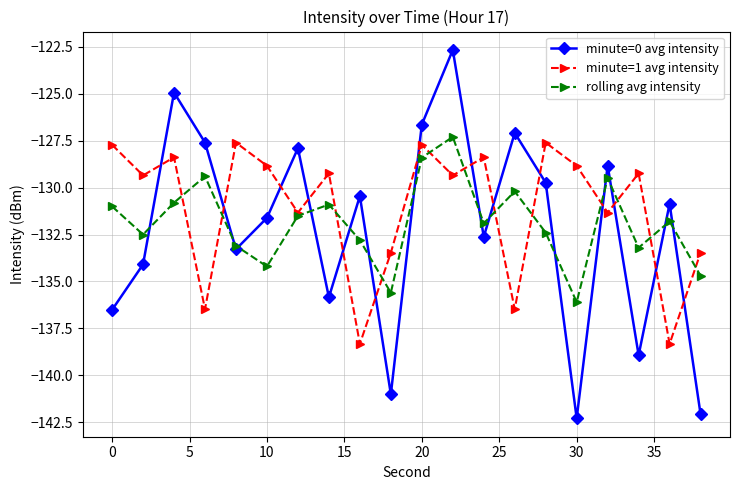

List the series in order of their overall mean, lowest first.

minute=0 avg intensity, rolling avg intensity, minute=1 avg intensity